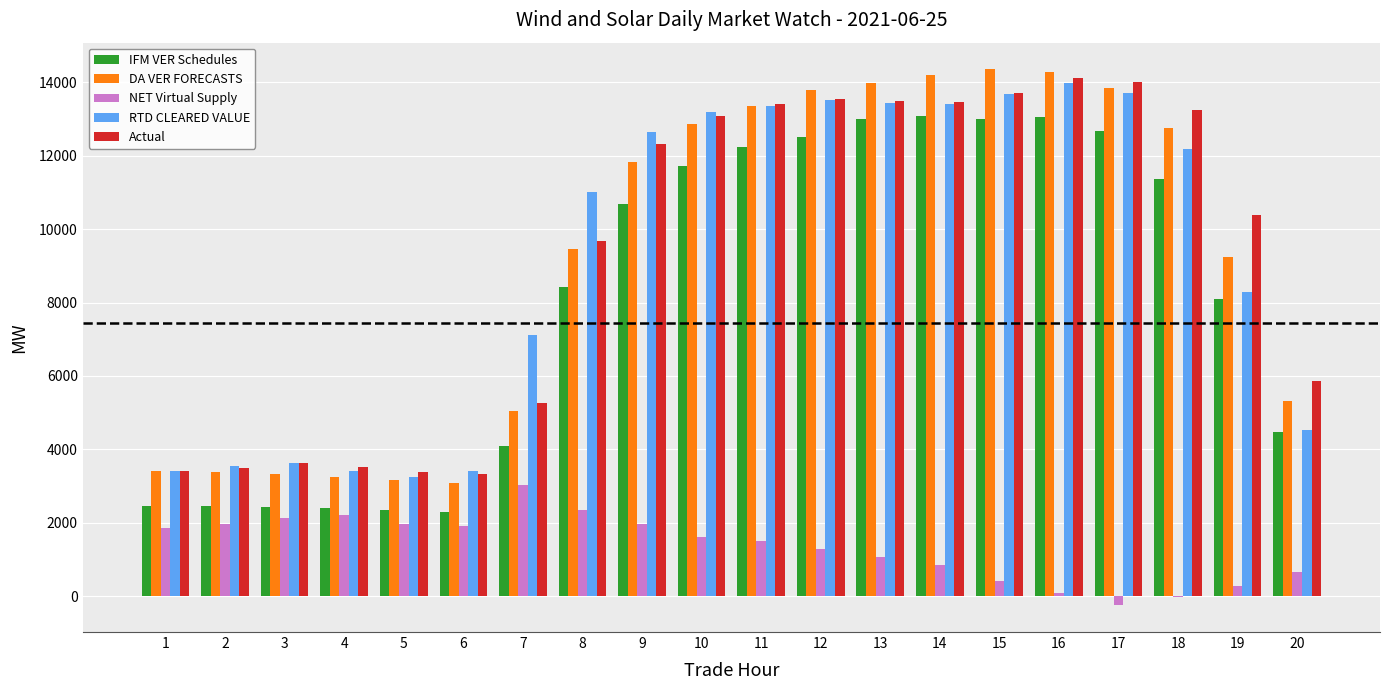

What are all the series names shown in the legend?

IFM VER Schedules, DA VER FORECASTS, NET Virtual Supply, RTD CLEARED VALUE, Actual